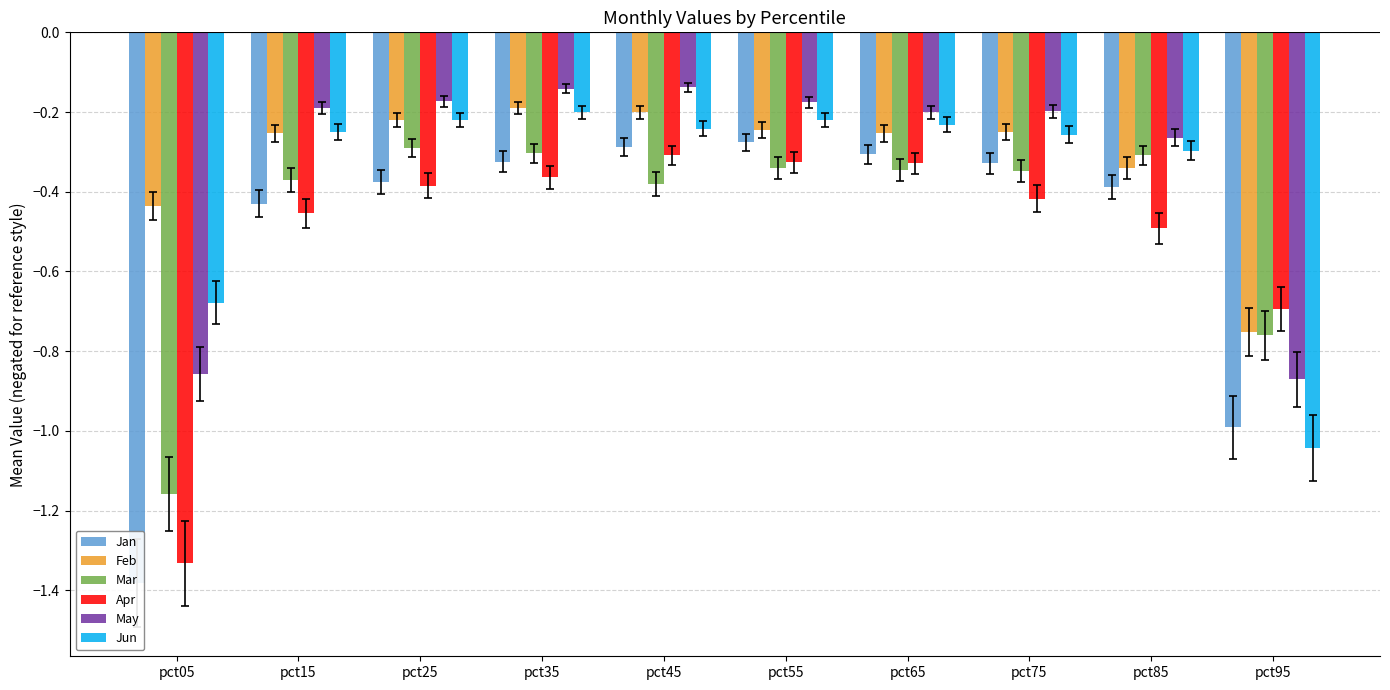

What is the maximum value shown in the chart?

-0.1